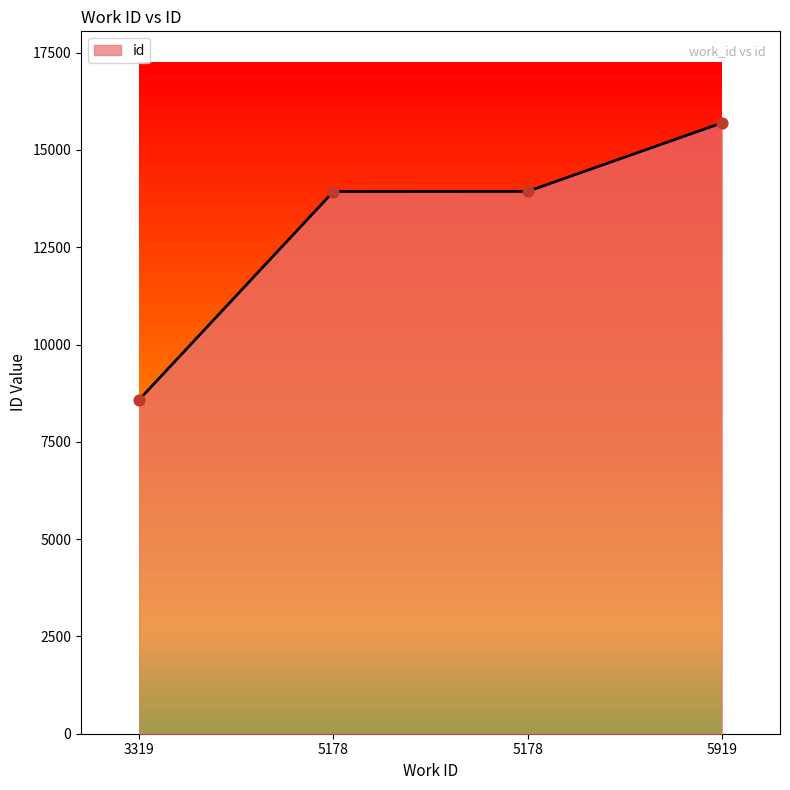

What is the ratio of the value at 5178 to the value at 3319?

1.6